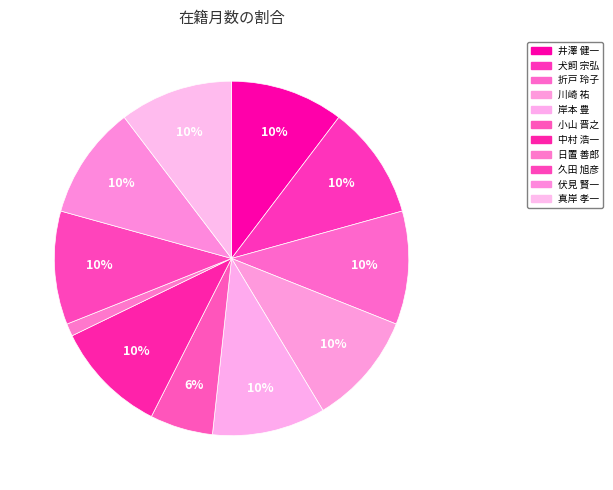

Rank the categories by value from lowest to highest.

日置 善郎, 小山 晋之, 井澤 健一, 犬飼 宗弘, 折戸 玲子, 川崎 祐, 岸本 豊, 中村 浩一, 久田 旭彦, 伏見 賢一, 真岸 孝一